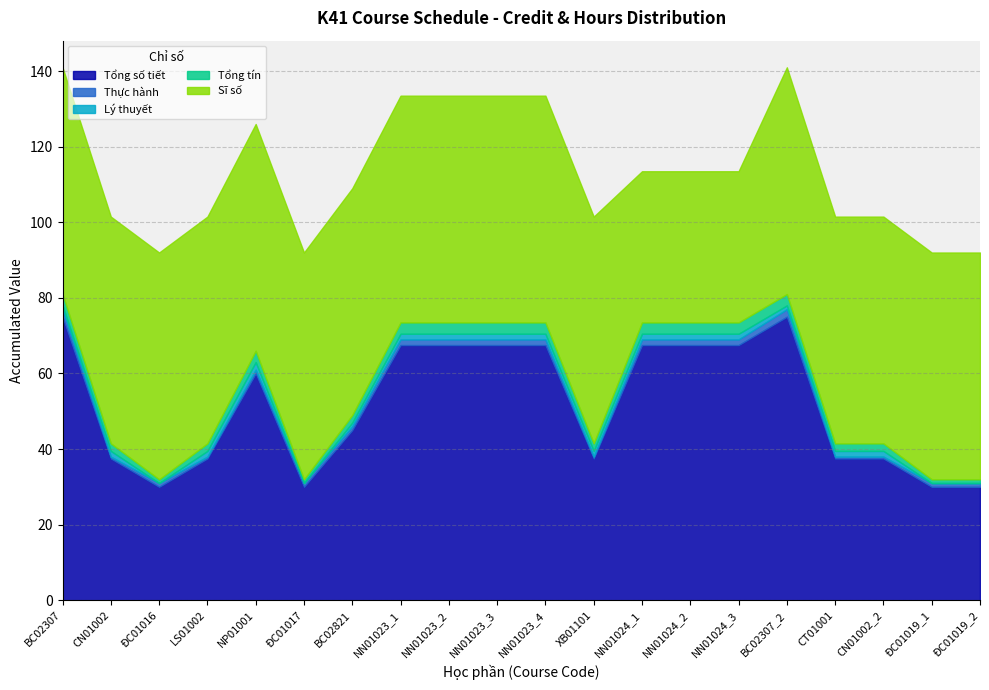

Does the chart display data point markers on the line(s)?

No